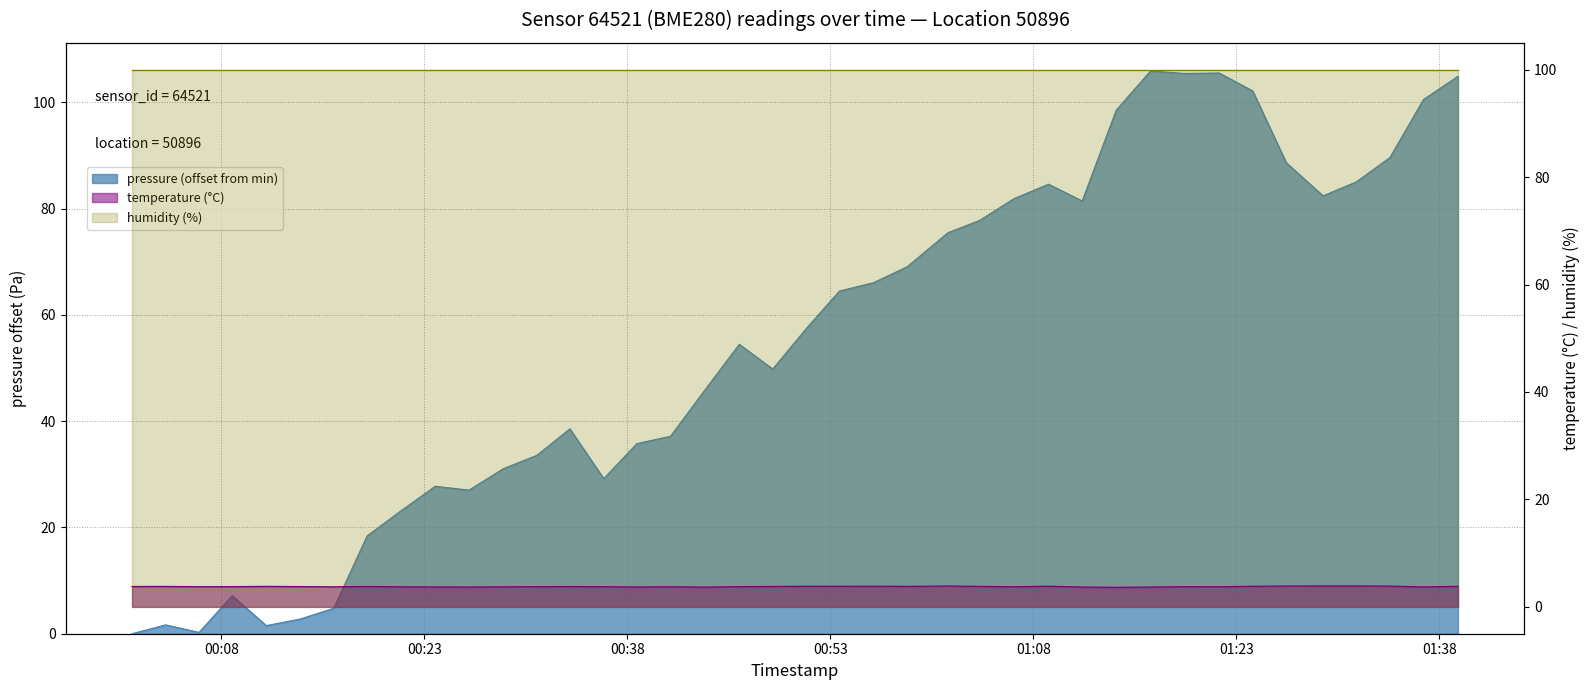

What is the sum of the pressure values at 2022-11-20T00:16:18 and 2022-11-20T01:11:36?

86.2